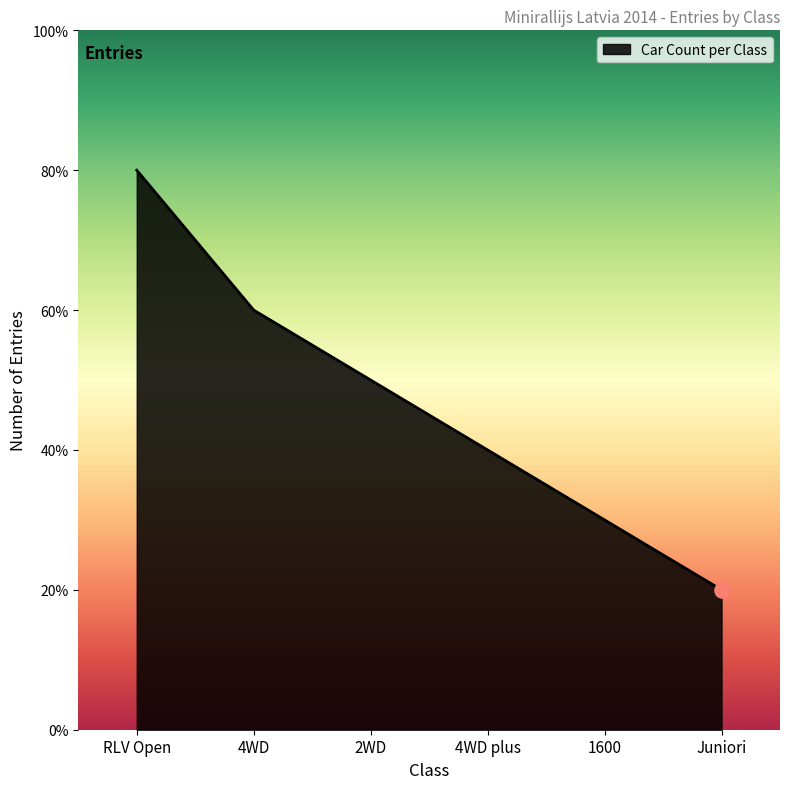

What is the change in value from RLV Open to 4WD?

-2